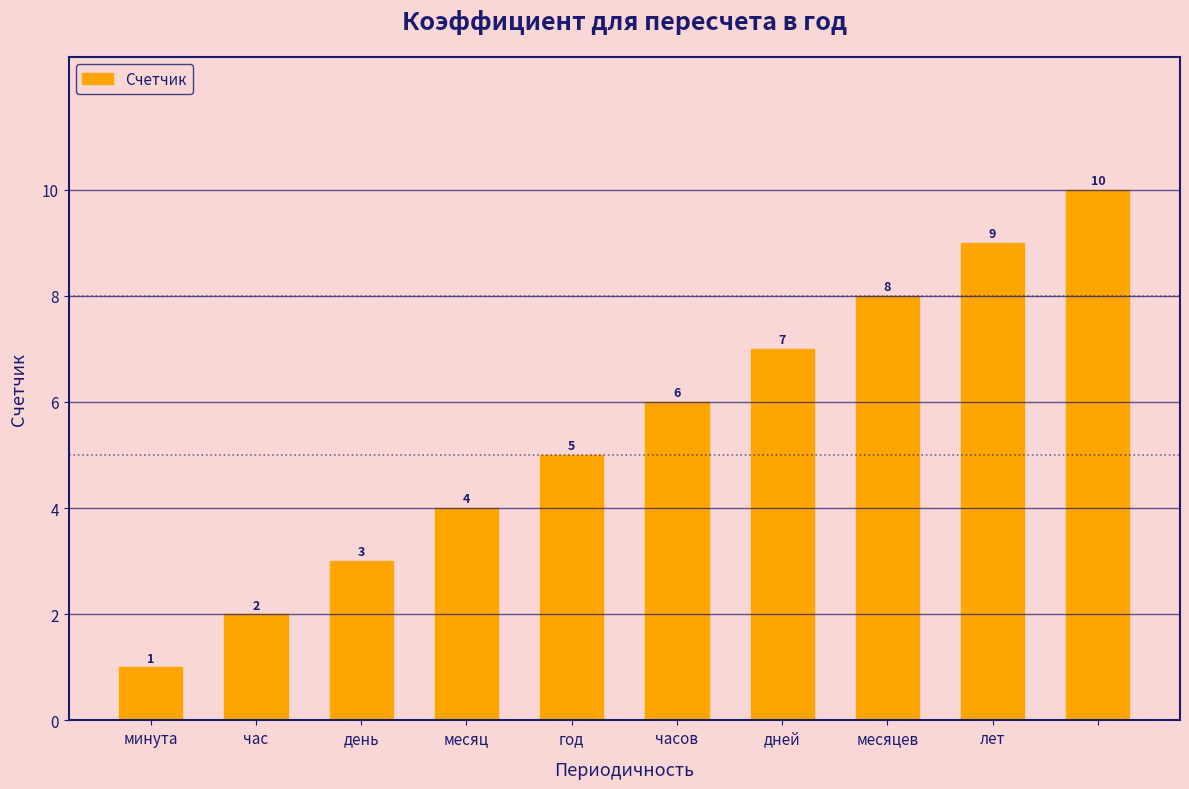

How many bars are there in total?

10